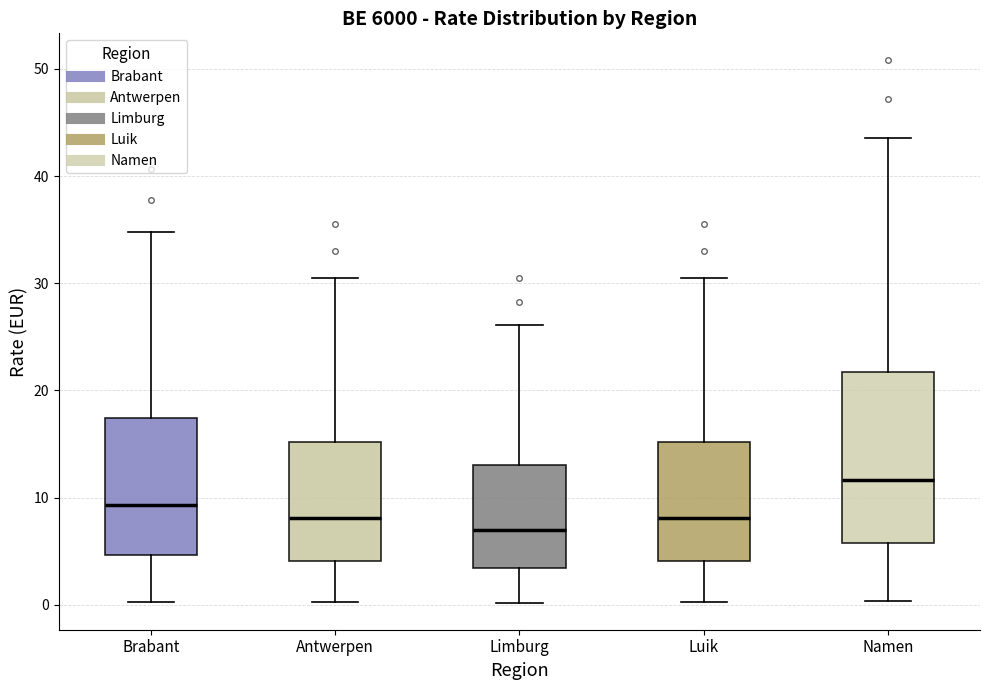

Comparing the boxes themselves (not the whiskers), which one is the tallest?

Namen